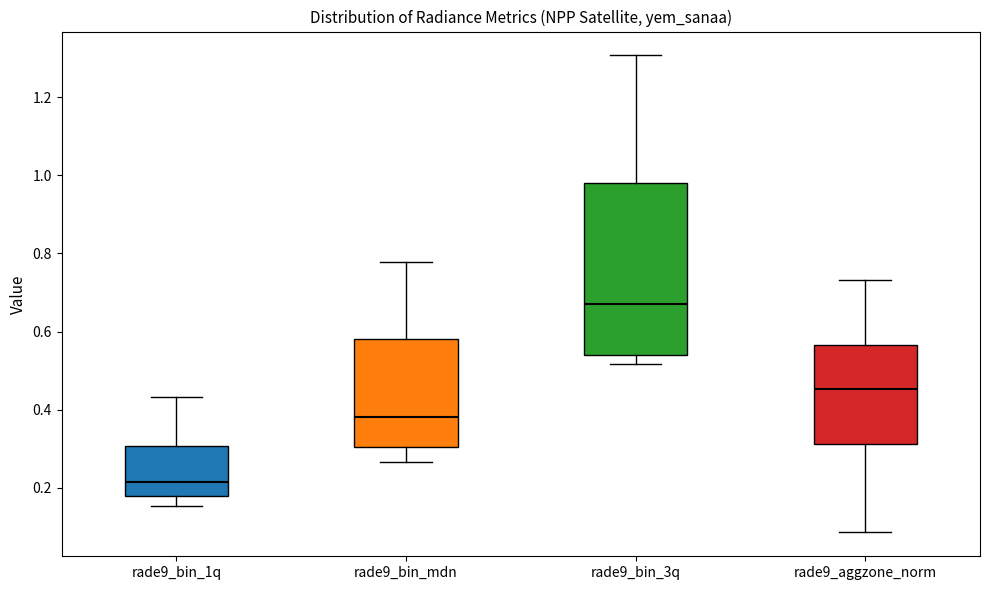

Which box is the tallest, from its lower edge to its upper edge?

rade9_bin_3q